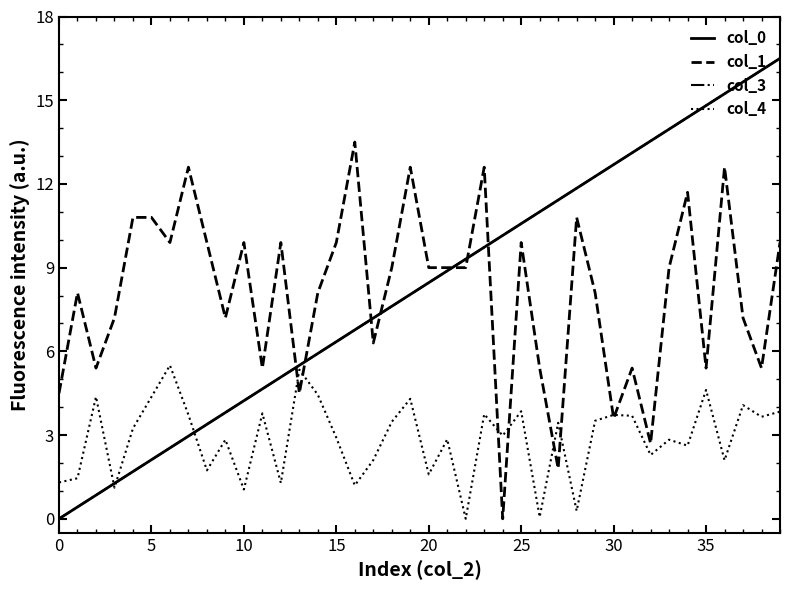

What is the greatest value displayed?

16.5